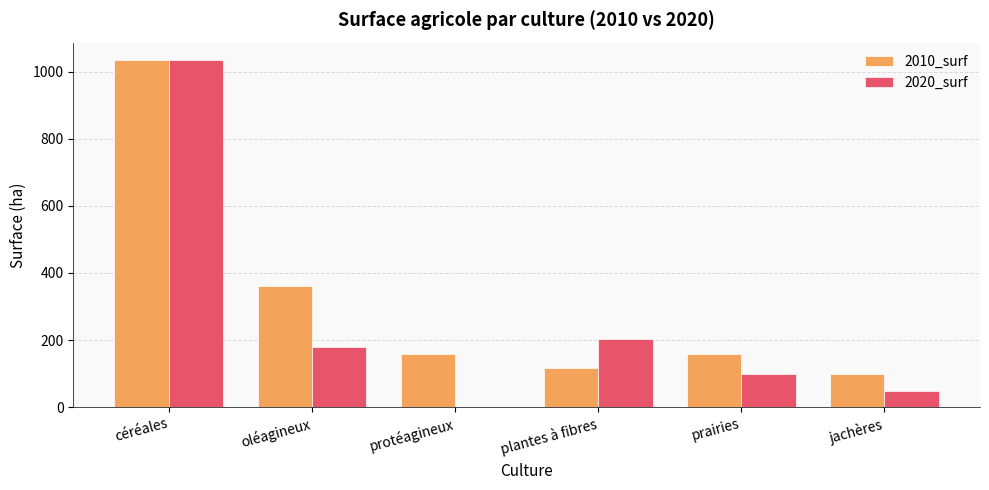

The 2020_surf series shows 48.1 at jachères. True or false?

True